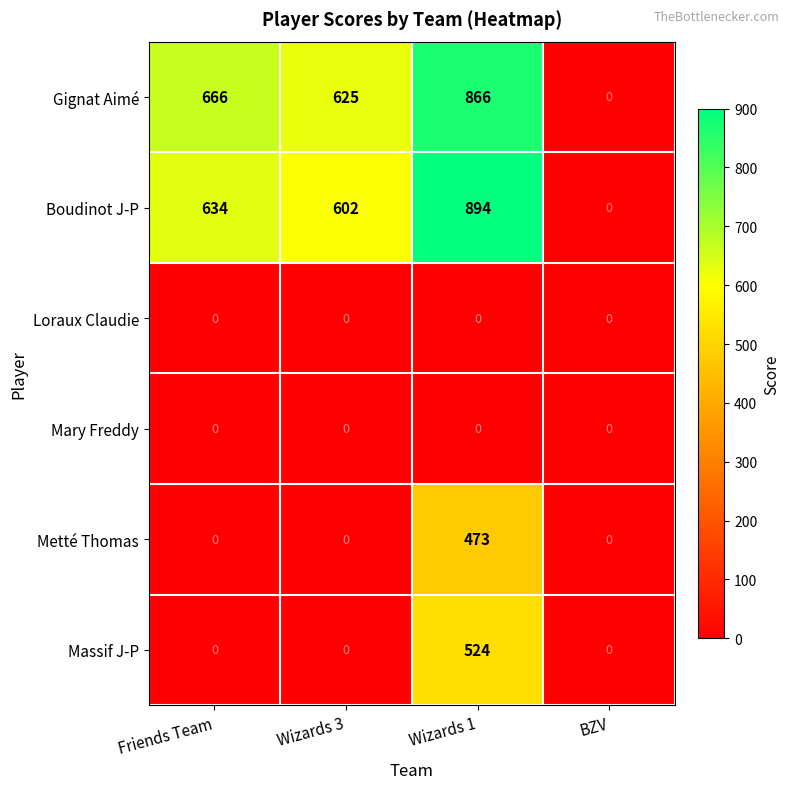

Which series has the largest total across all categories?

Gignat Aimé